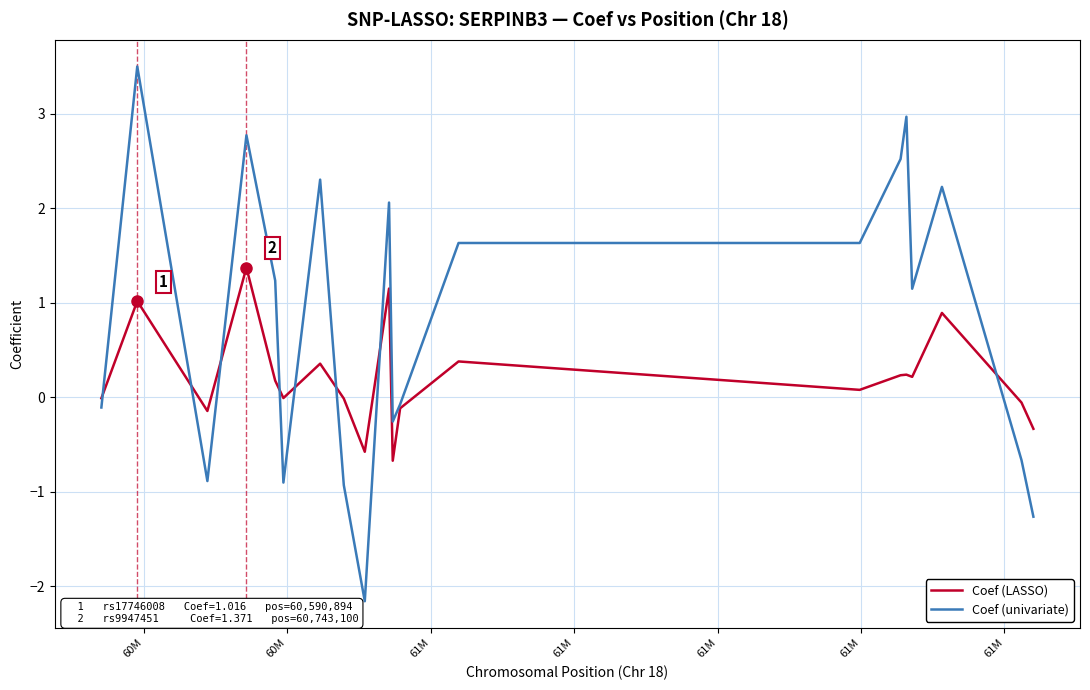

What is the maximum value shown in the chart?

3.5